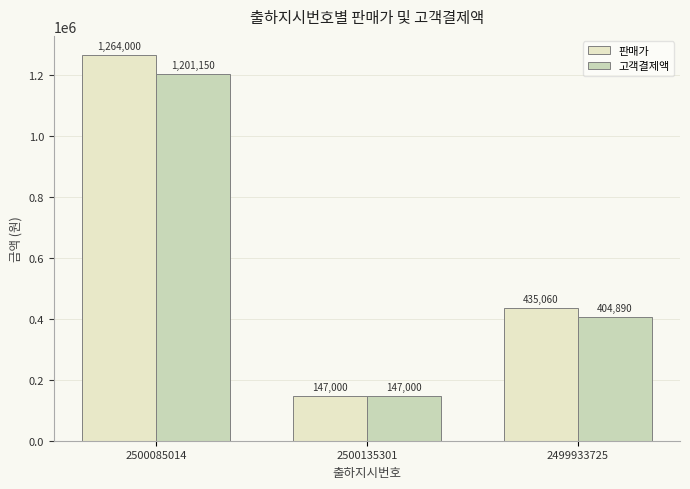

Count the number of categories in the chart.

3